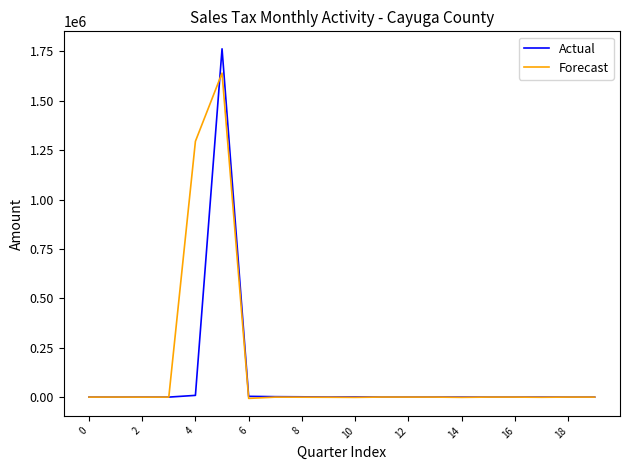

Which series has the widest spread of values?

Actual